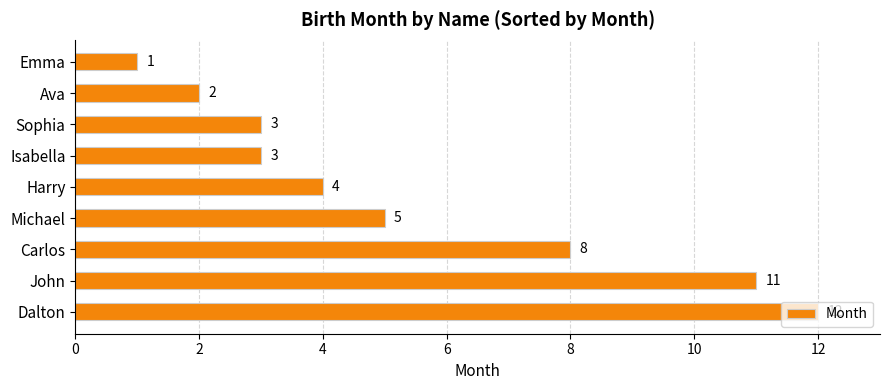

How many data points are less than 4?

4